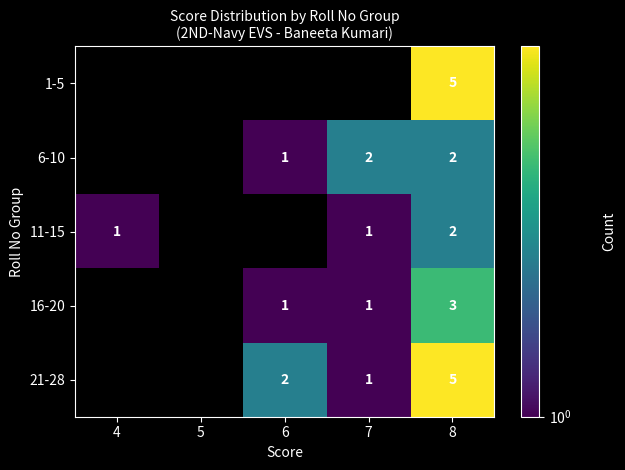

Is it true that 6-10 equals 1 at 7?

False